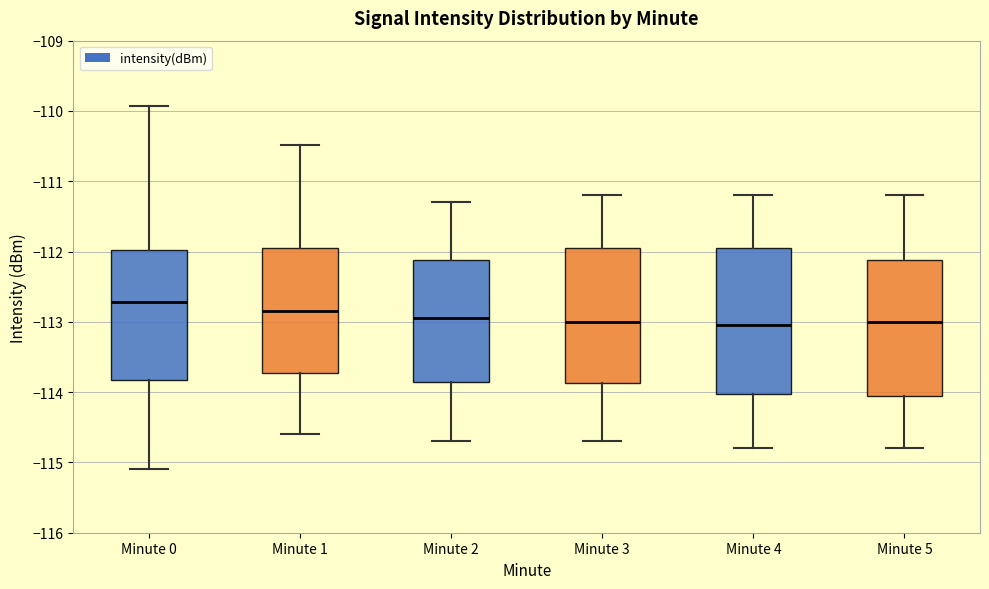

Reading left to right, read every box against the y-axis: the position of its median line, the range the box covers, and the ends of its whiskers. The values are not printed on the chart, so give them approximately, as read against the axis.

Minute 0: median -112.7, box -113.8 to -112.0, whiskers -115.1 to -109.9
Minute 1: median -112.8, box -113.7 to -112.0, whiskers -114.6 to -110.5
Minute 2: median -112.9, box -113.8 to -112.1, whiskers -114.7 to -111.3
Minute 3: median -113.0, box -113.9 to -111.9, whiskers -114.7 to -111.2
Minute 4: median -113.0, box -114.0 to -111.9, whiskers -114.8 to -111.2
Minute 5: median -113.0, box -114.0 to -112.1, whiskers -114.8 to -111.2